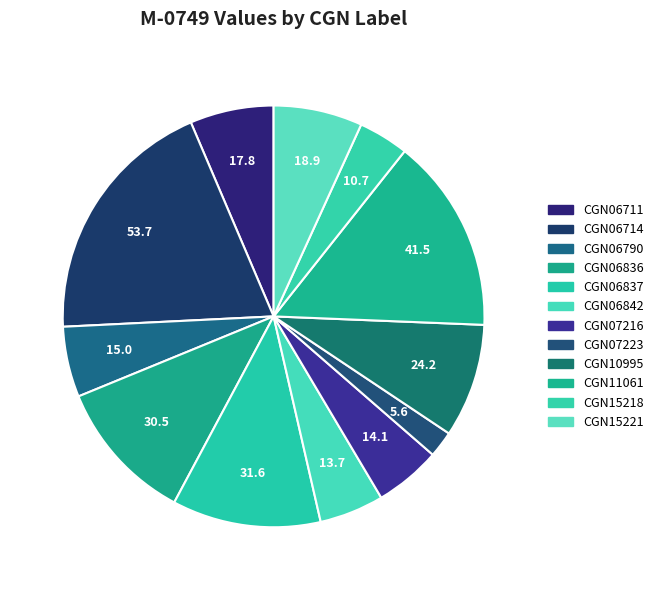

Rank the categories by value from lowest to highest.

CGN07223, CGN15218, CGN06842, CGN07216, CGN06790, CGN06711, CGN15221, CGN10995, CGN06836, CGN06837, CGN11061, CGN06714